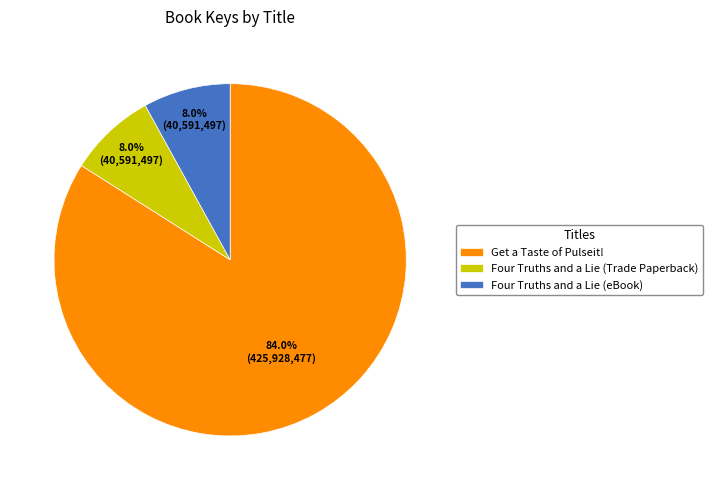

What is the ratio of the value at Get a Taste of Pulseit! to the value at Four Truths and a Lie (Trade Paperback)?

10.5